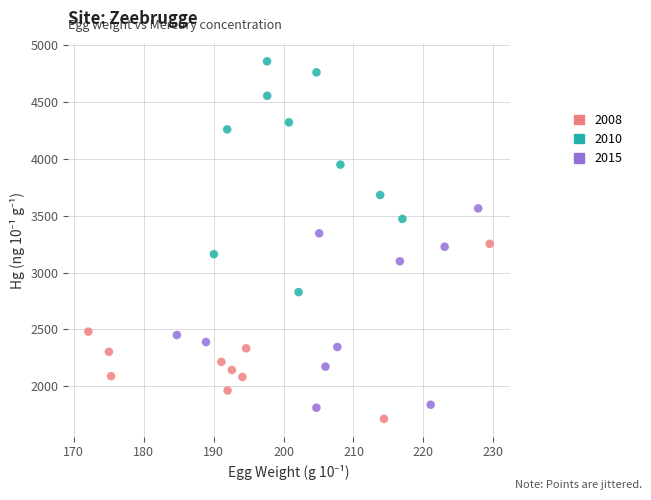

What are all the series names shown in the legend?

2008, 2010, 2015